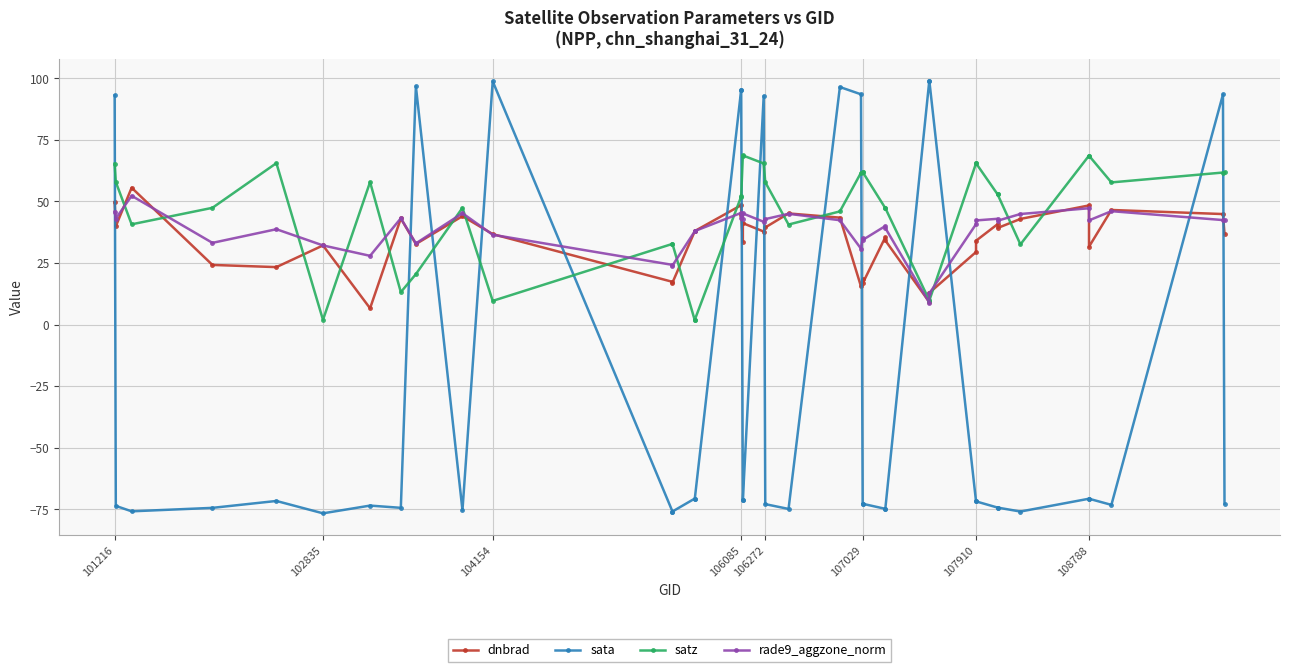

What is the average value of the satz series?

45.9